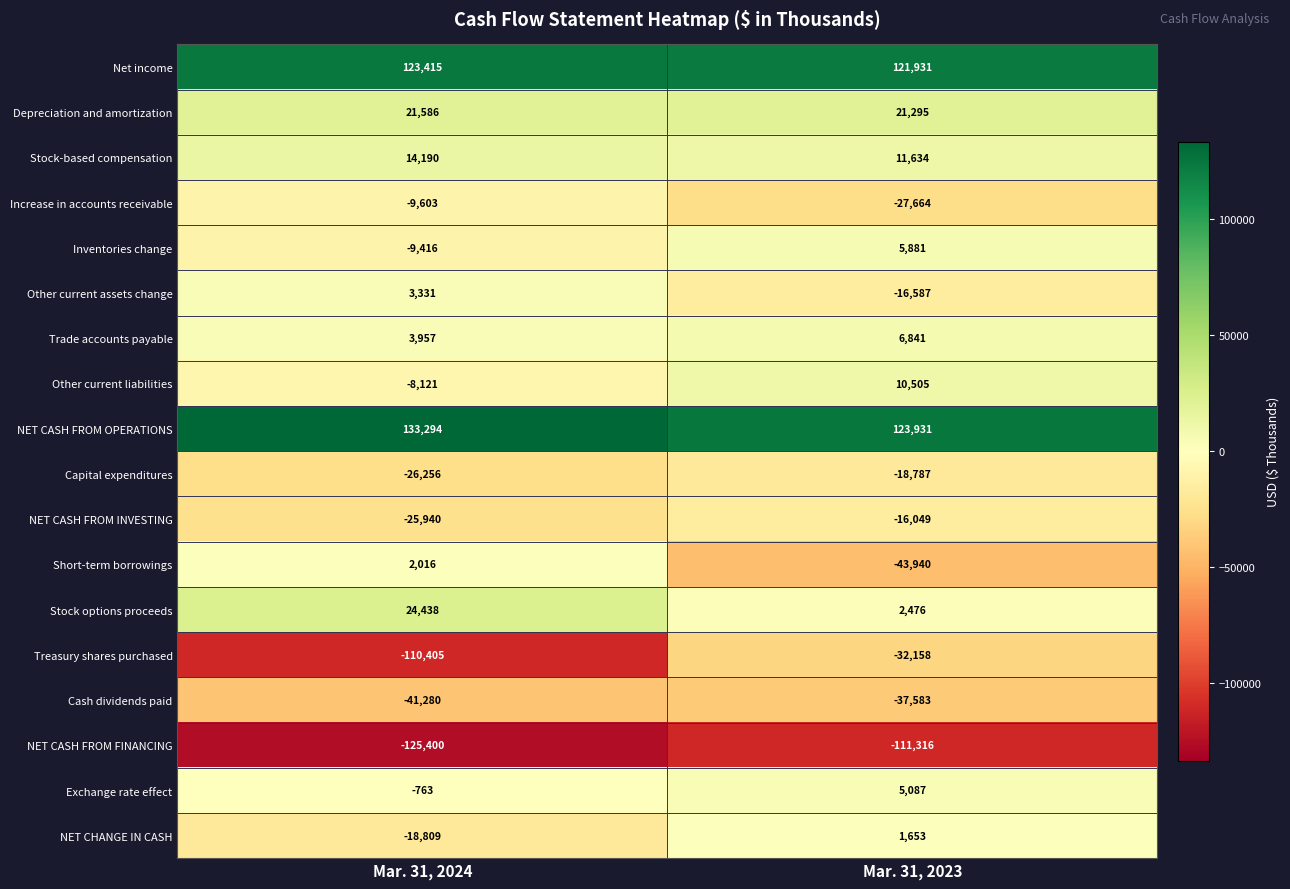

List the series in order of their peak value, highest first.

NET CASH FROM OPERATIONS, Net income, Stock options proceeds, Depreciation and amortization, Stock-based compensation, Other current liabilities, Trade accounts payable, Inventories change, Exchange rate effect, Other current assets change, Short-term borrowings, NET CHANGE IN CASH, Increase in accounts receivable, NET CASH FROM INVESTING, Capital expenditures, Treasury shares purchased, Cash dividends paid, NET CASH FROM FINANCING